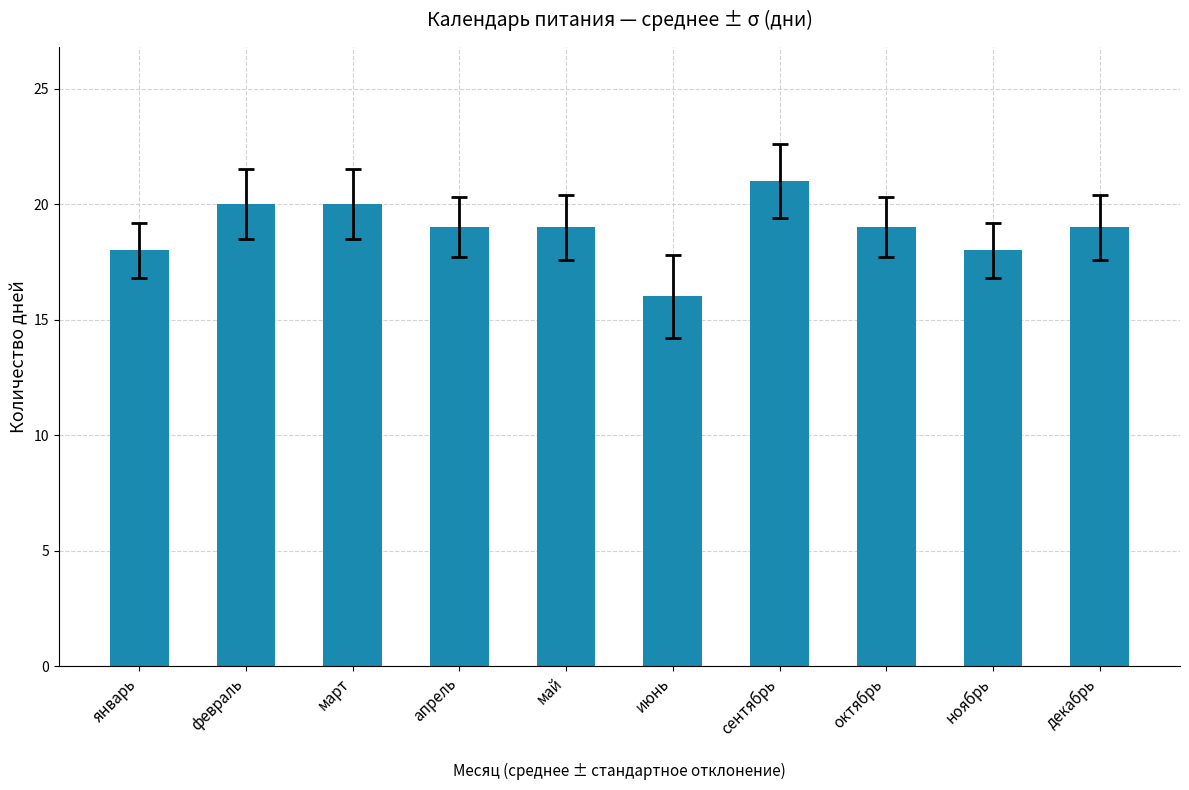

True or false: the data shows 19 at апрель.

True